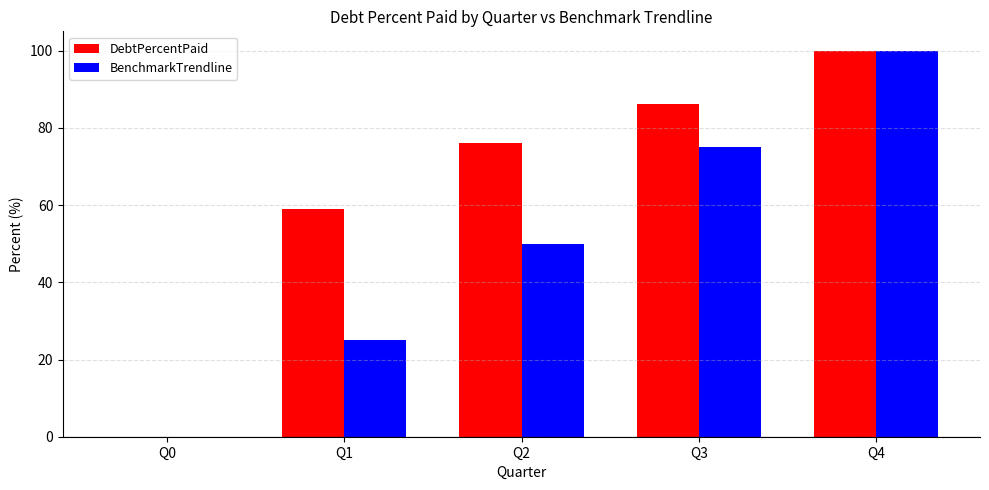

Which series has the largest total across all categories?

DebtPercentPaid